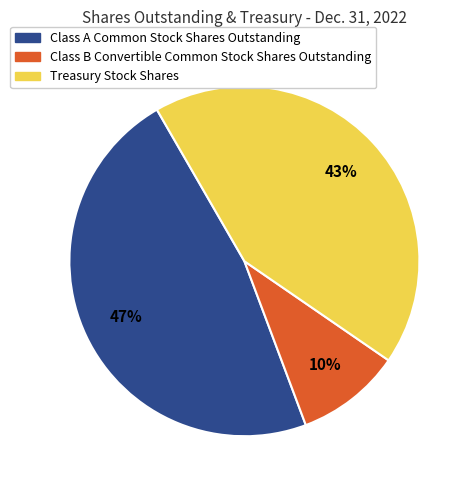

What is the ratio of the value at Class B Convertible Common Stock Shares Outstanding to the value at Treasury Stock Shares?

0.2